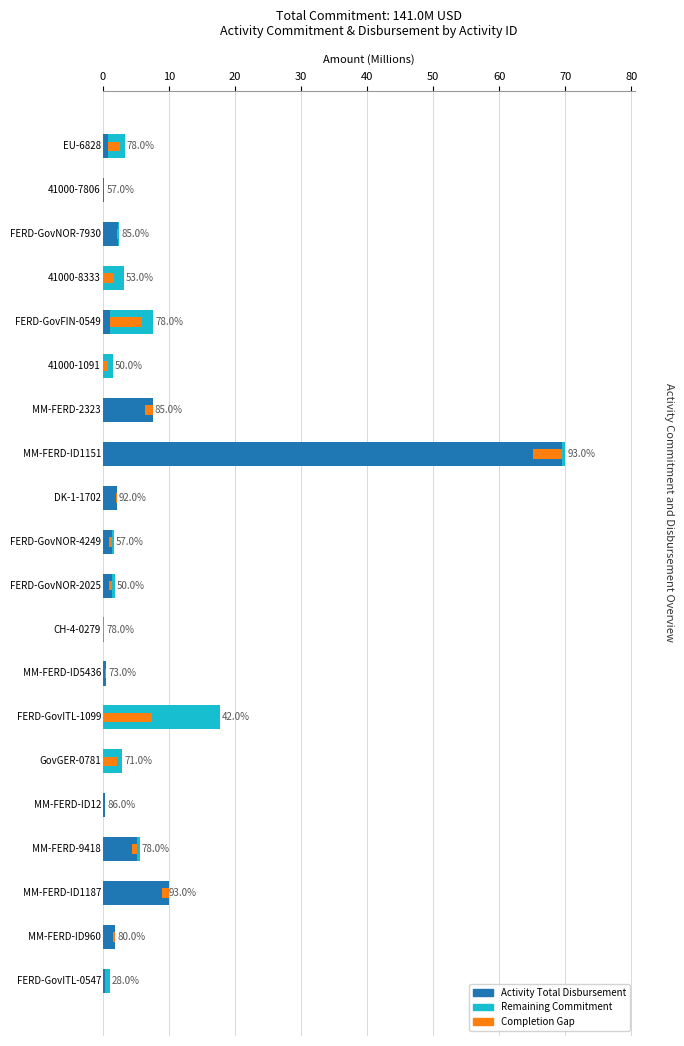

The value of Remaining Commitment at 17 is 8.6. True or false?

False